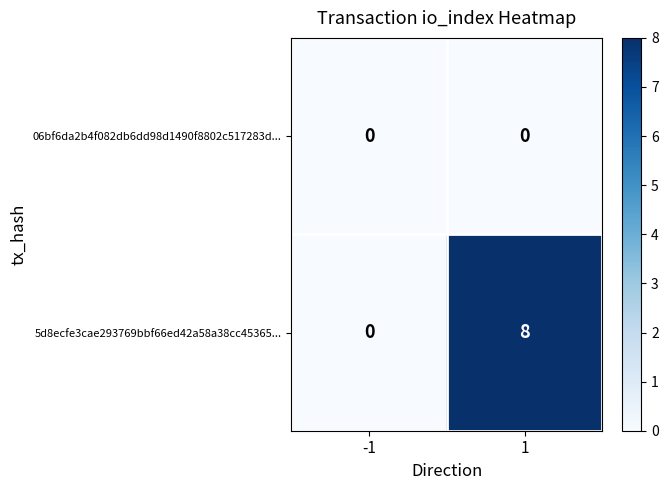

The value of 06bf6da2b4f082db6dd98d1490f8802c517283d... at -1 is 0. True or false?

True